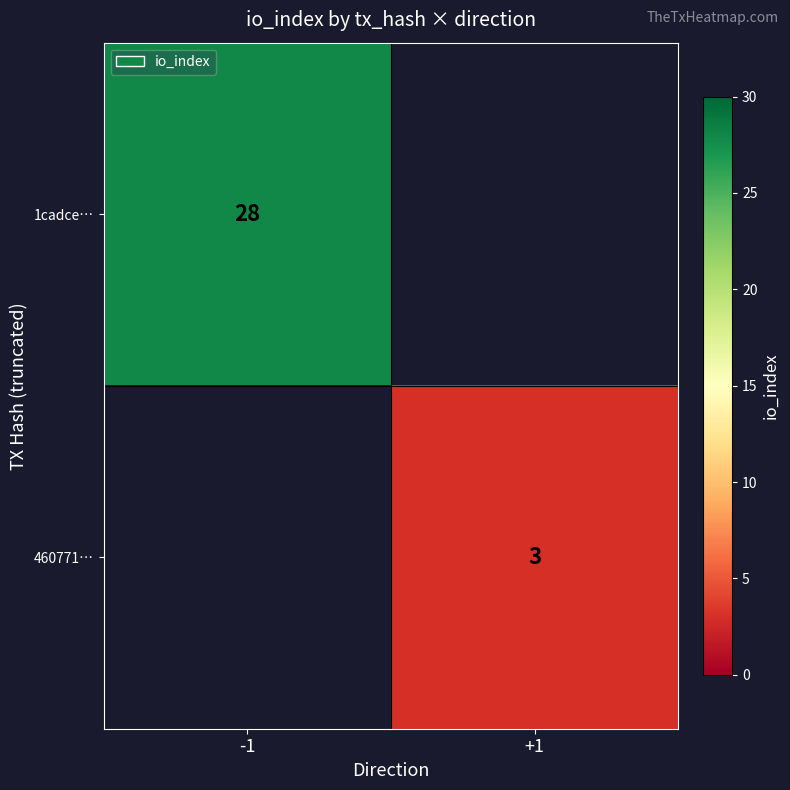

The 1cadce… series shows 14 at -1. True or false?

False